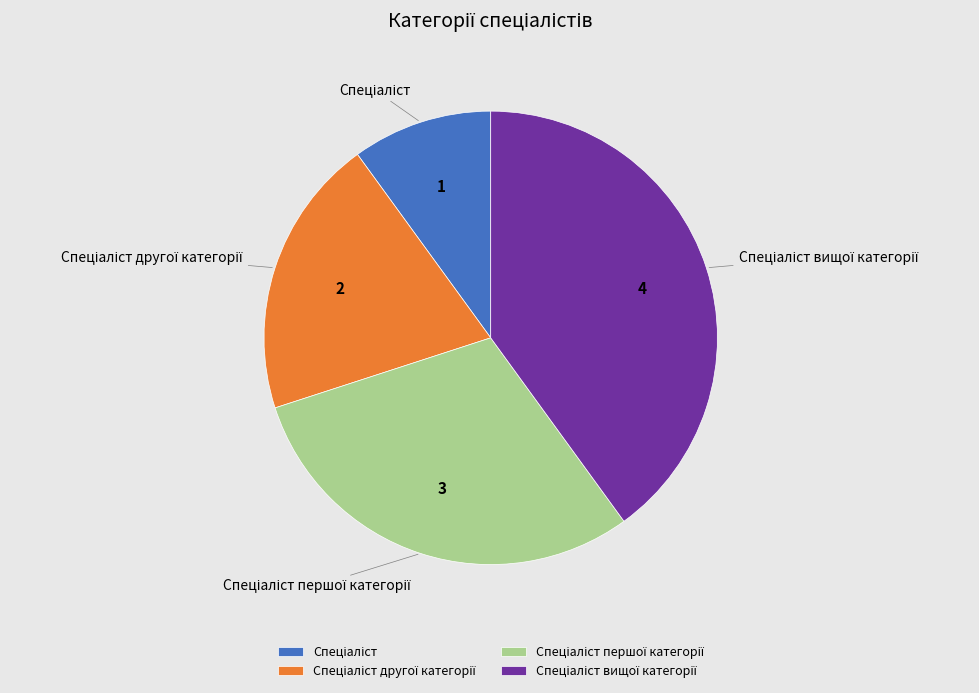

Is there a majority slice in this chart?

No